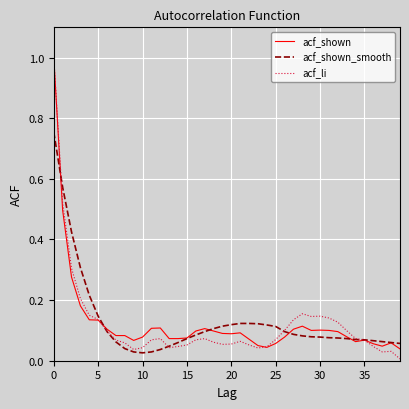

Does the chart have visible grid lines?

Yes